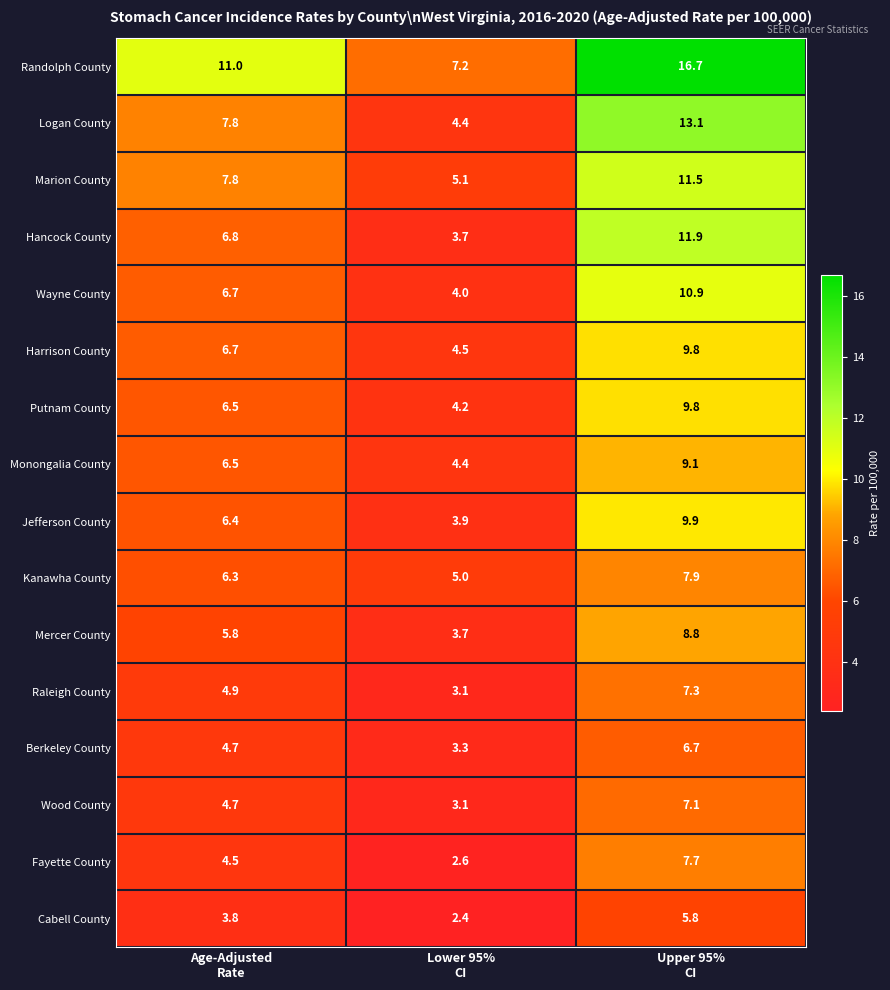

What is the difference between the maximum and minimum values in the Logan County series?

8.7